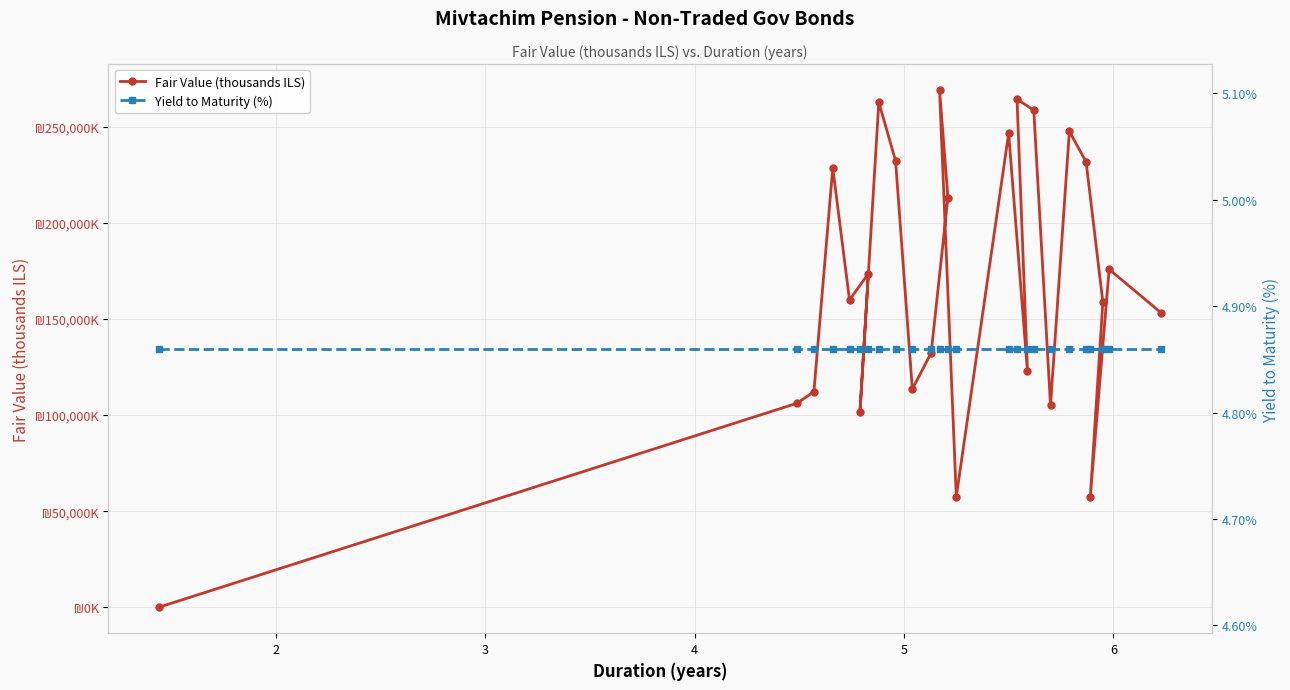

Which series has the widest spread of values?

Fair Value (thousands ILS)